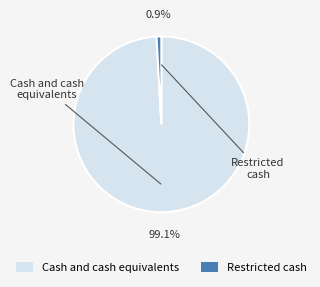

What percentage is the Cash and cash equivalents slice, to the nearest percent?

99%